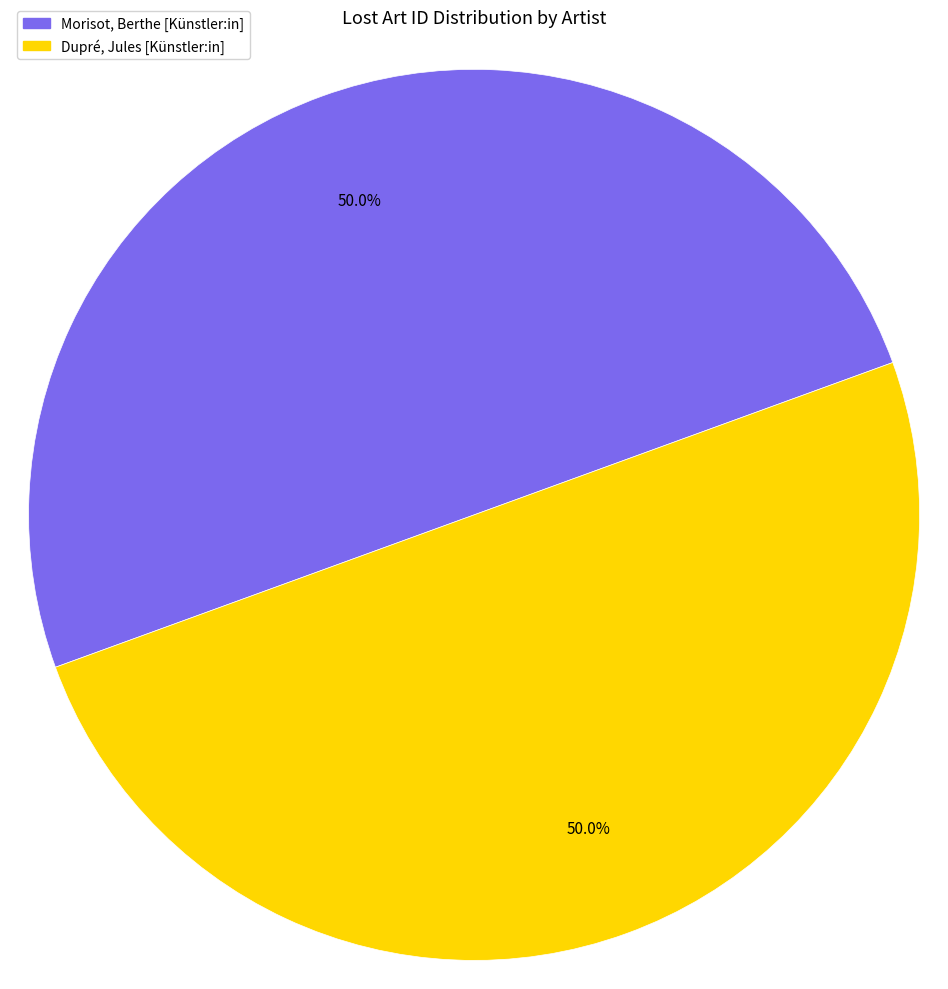

Do Dupré, Jules [Künstler:in] and Morisot, Berthe [Künstler:in] together represent more than half of the pie?

Yes